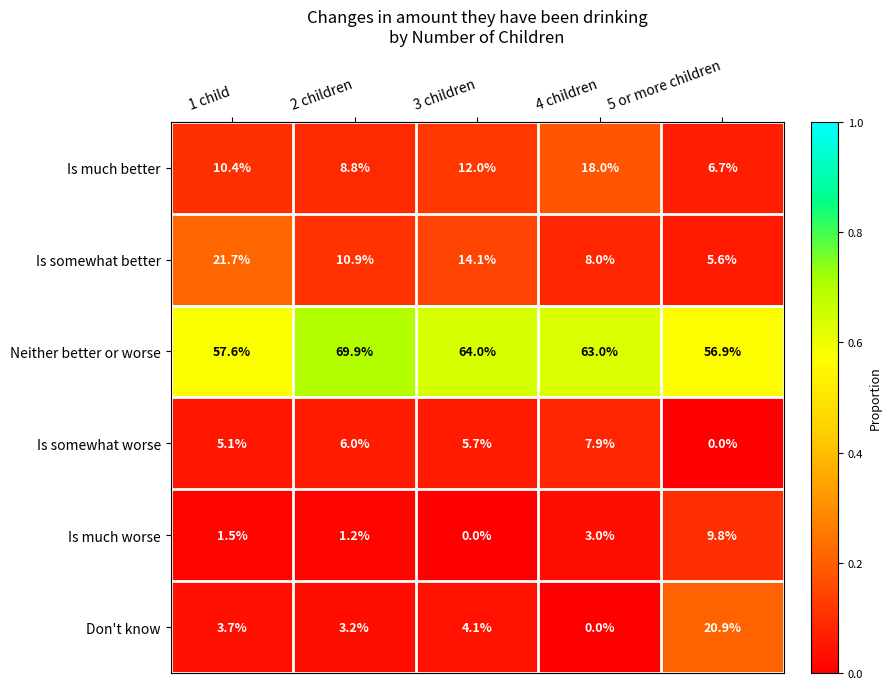

Rank the series by their maximum value, from highest to lowest.

Neither better or worse, Is somewhat better, Don't know, Is much better, Is much worse, Is somewhat worse